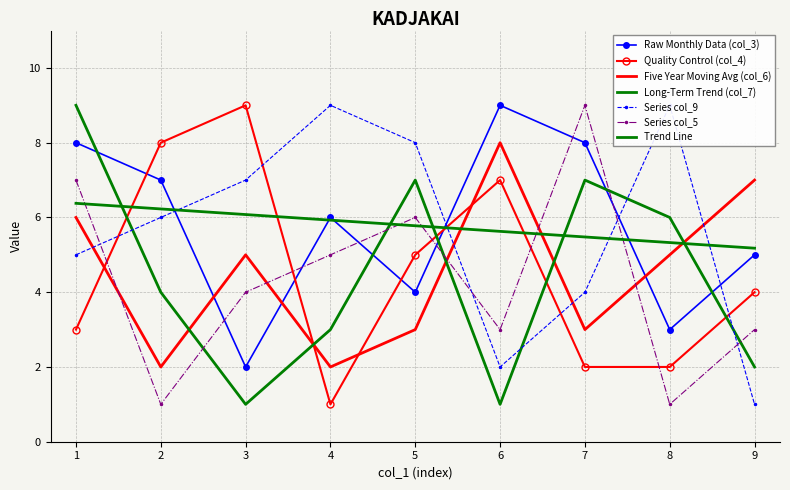

What is the value of the col_6 point at the 8th from the left?

5